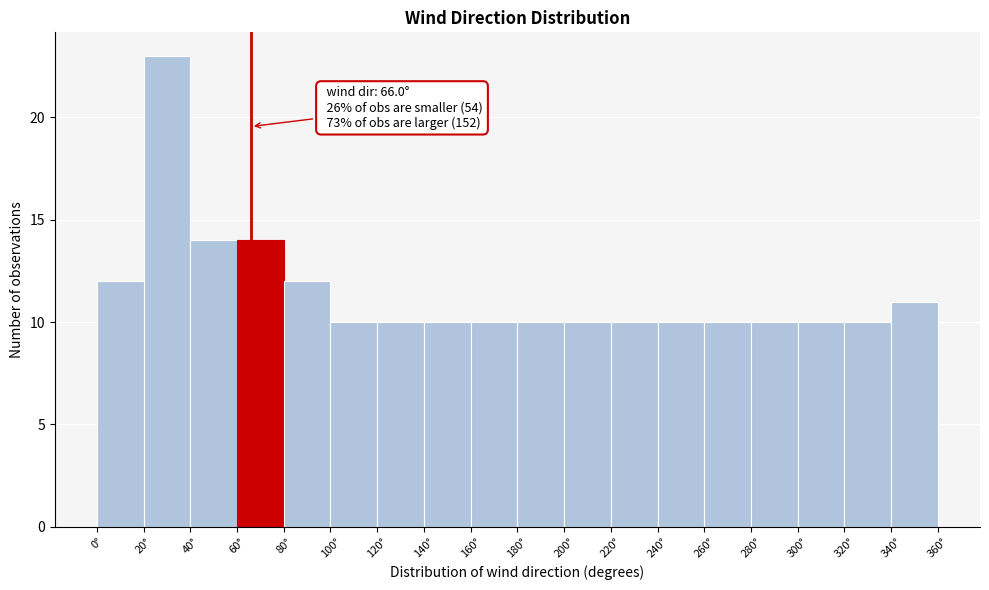

Which range on the x-axis has the tallest bar?

20 to 40